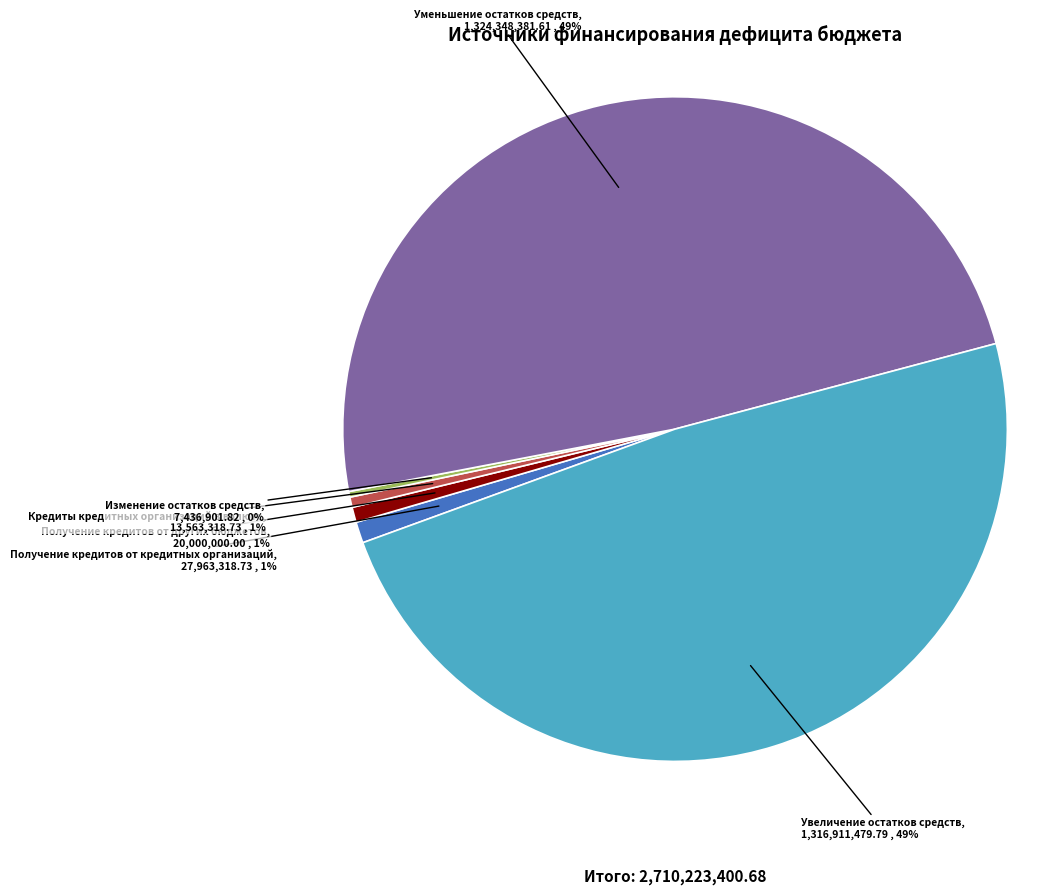

Do Получение кредитов от кредитных организаций and Кредиты кредитных организаций в валюте together represent more than half of the pie?

No